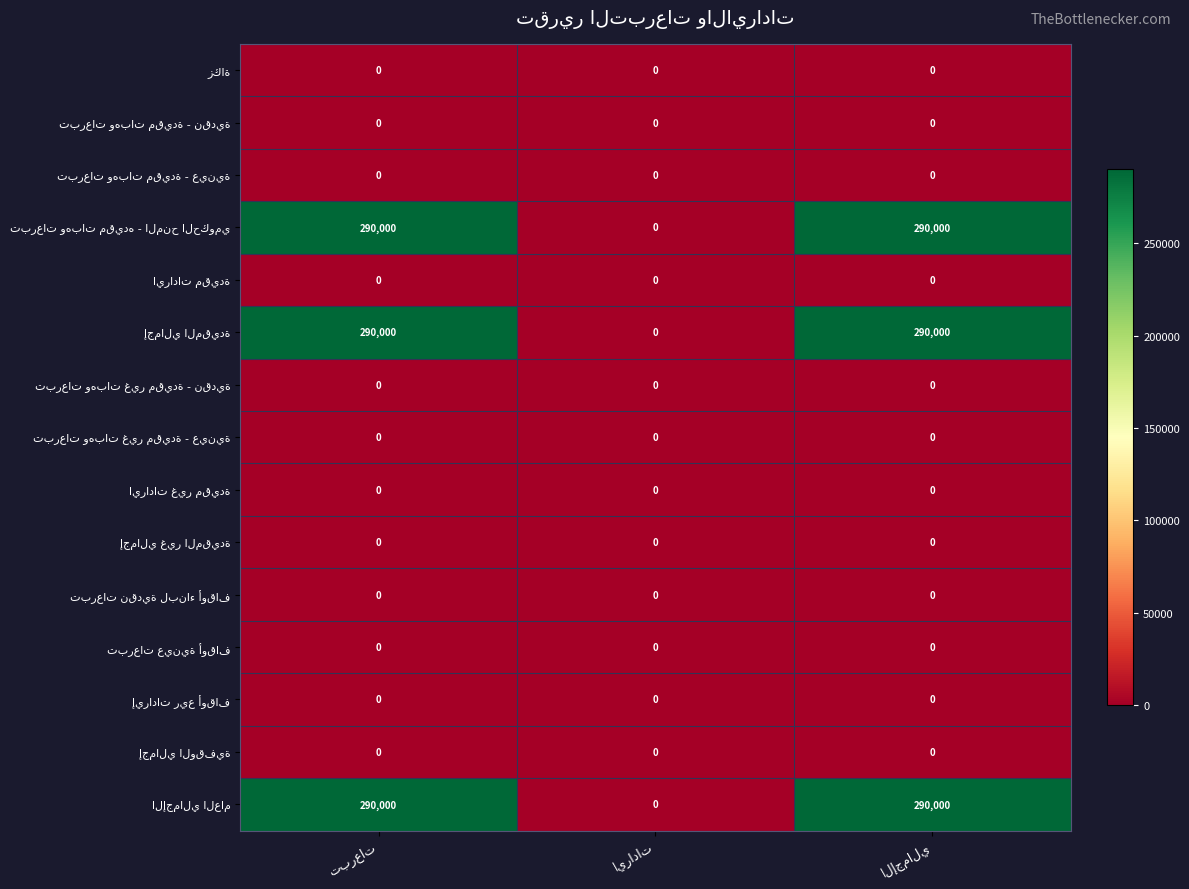

Rank the series by their maximum value, from lowest to highest.

زكاة, تبرعات وهبات مقيدة - نقدية, تبرعات وهبات مقيدة - عينية, ايرادات مقيدة, تبرعات وهبات غير مقيدة - نقدية, تبرعات وهبات غير مقيدة - عينية, ايرادات غير مقيدة, إجمالي غير المقيدة, تبرعات نقدية لبناء أوقاف, تبرعات عينية أوقاف, إيرادات ريع أوقاف, إجمالي الوقفية, تبرعات وهبات مقيده - المنح الحكومي, إجمالي المقيدة, الإجمالي العام